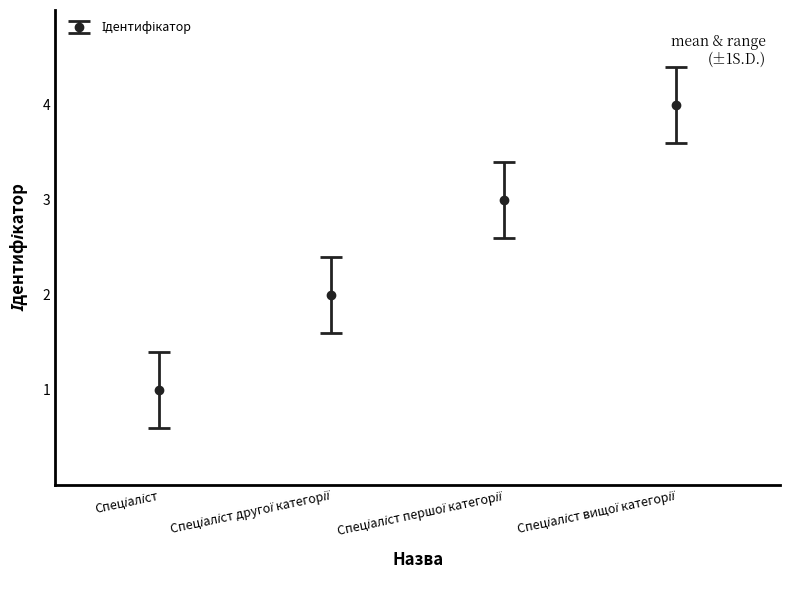

True or false: there are more than 1 points higher than both neighbors.

False